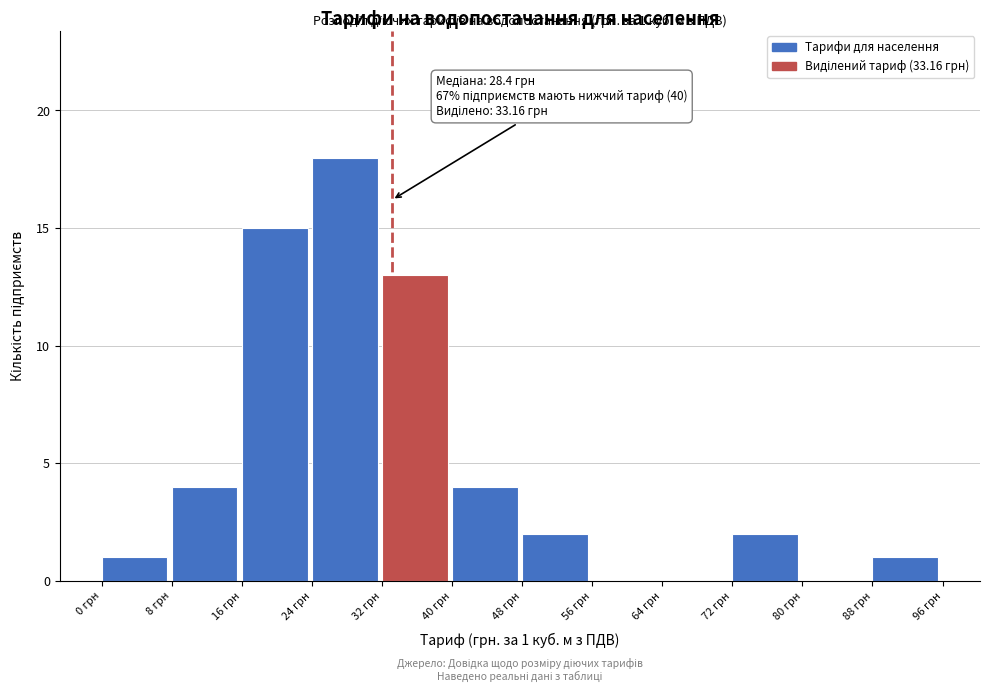

Over which range of the x-axis is the bar tallest?

24 to 32